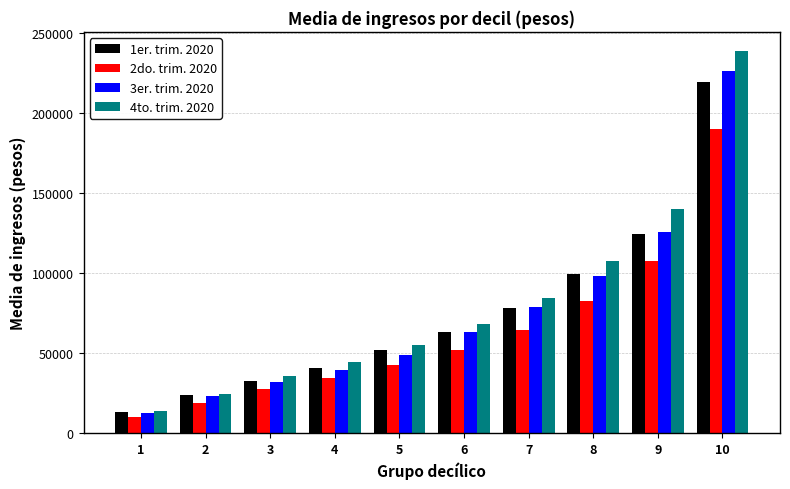

Reading right to left, list all the values displayed in this chart.

1er. trim. 2020: 10=219100.9	9=124658.9	8=99286.9	7=77929.2	6=63068.7	5=51593.7	4=40930.4	3=32323.8	2=23893.9	1=13409.0
2do. trim. 2020: 10=190012.9	9=107420.5	8=82248.1	7=64413.9	6=51965.3	5=42638.0	4=34338.6	3=27620.4	2=19032.4	1=10004.8
3er. trim. 2020: 10=226209.0	9=125583.0	8=97840.0	7=78595.0	6=62864.0	5=48924.0	4=39494.0	3=31752.0	2=23319.0	1=12522.0
4to. trim. 2020: 10=238794.3	9=139924.3	8=107733.3	7=84467.1	6=68078.0	5=54905.1	4=44317.2	3=35325.3	2=24363.4	1=13665.7